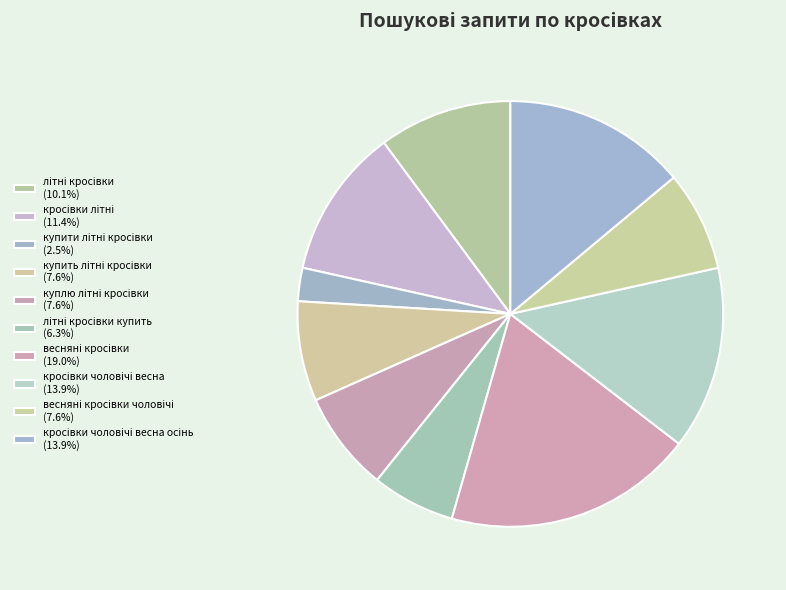

How many slices are in this pie chart?

10